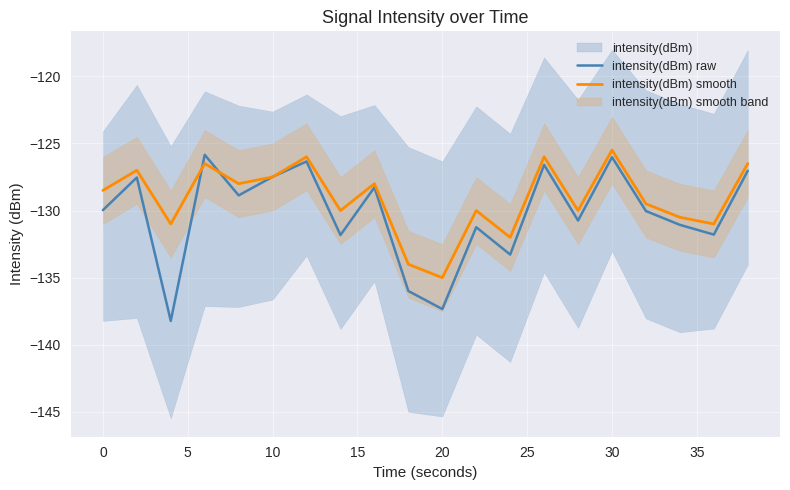

True or false: intensity(dBm) smooth has a value of -135.0 at 20.

True